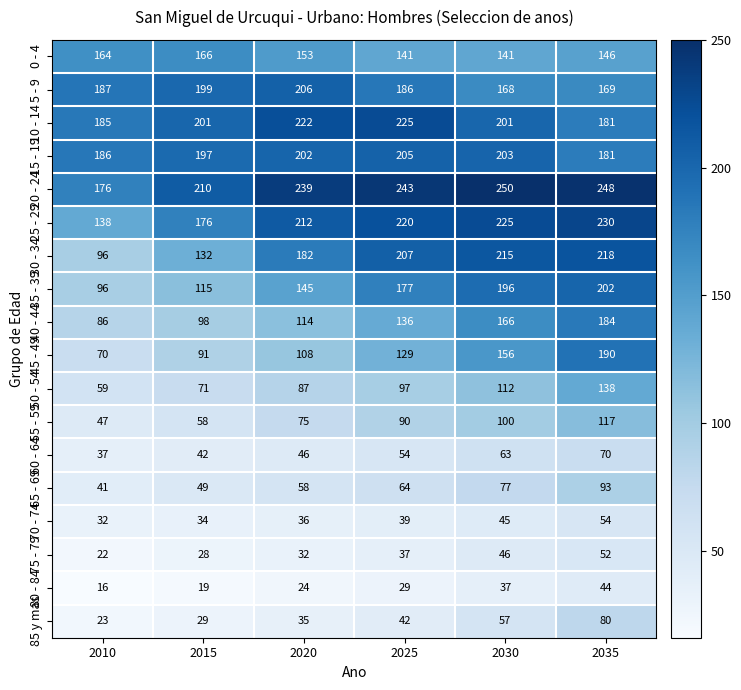

The value of 45 - 49 at 2030 is 156. True or false?

True